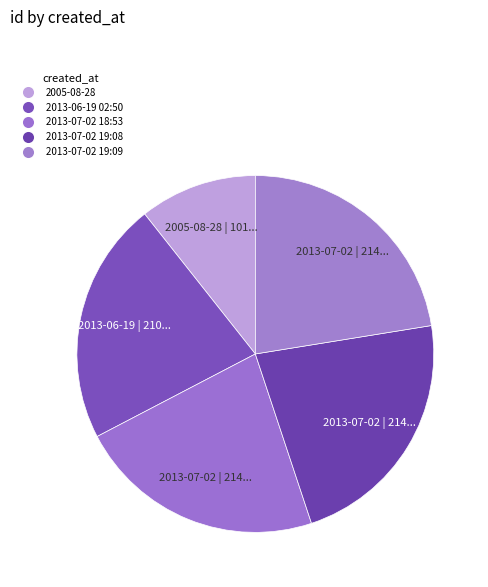

Is it true that 2013-07-02 19:09 is 12% of the pie?

False